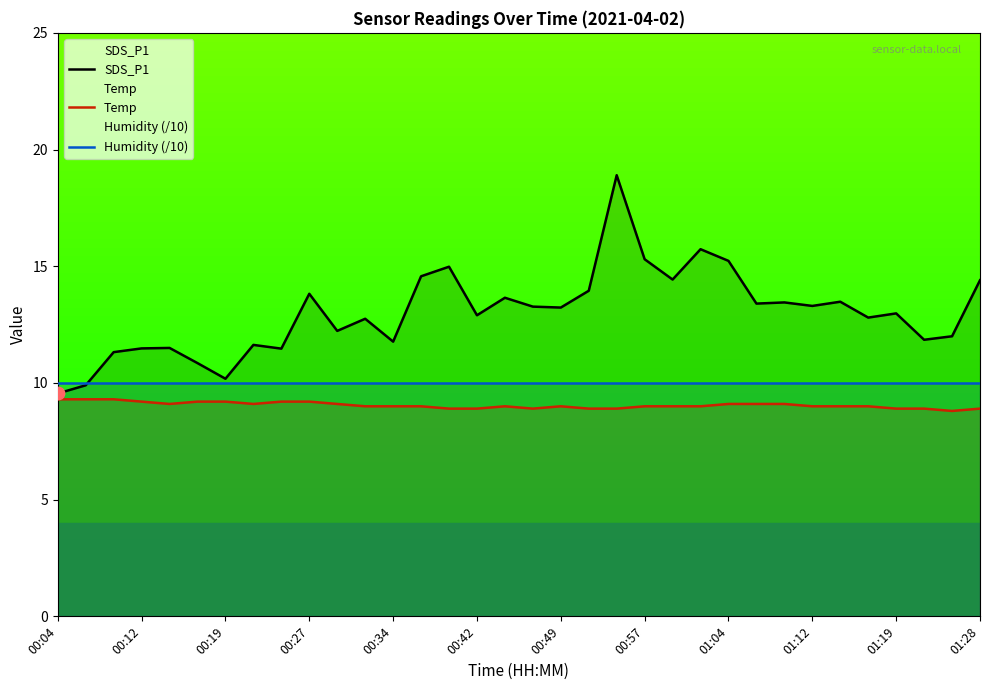

Which series has the widest spread of Y values?

SDS_P1